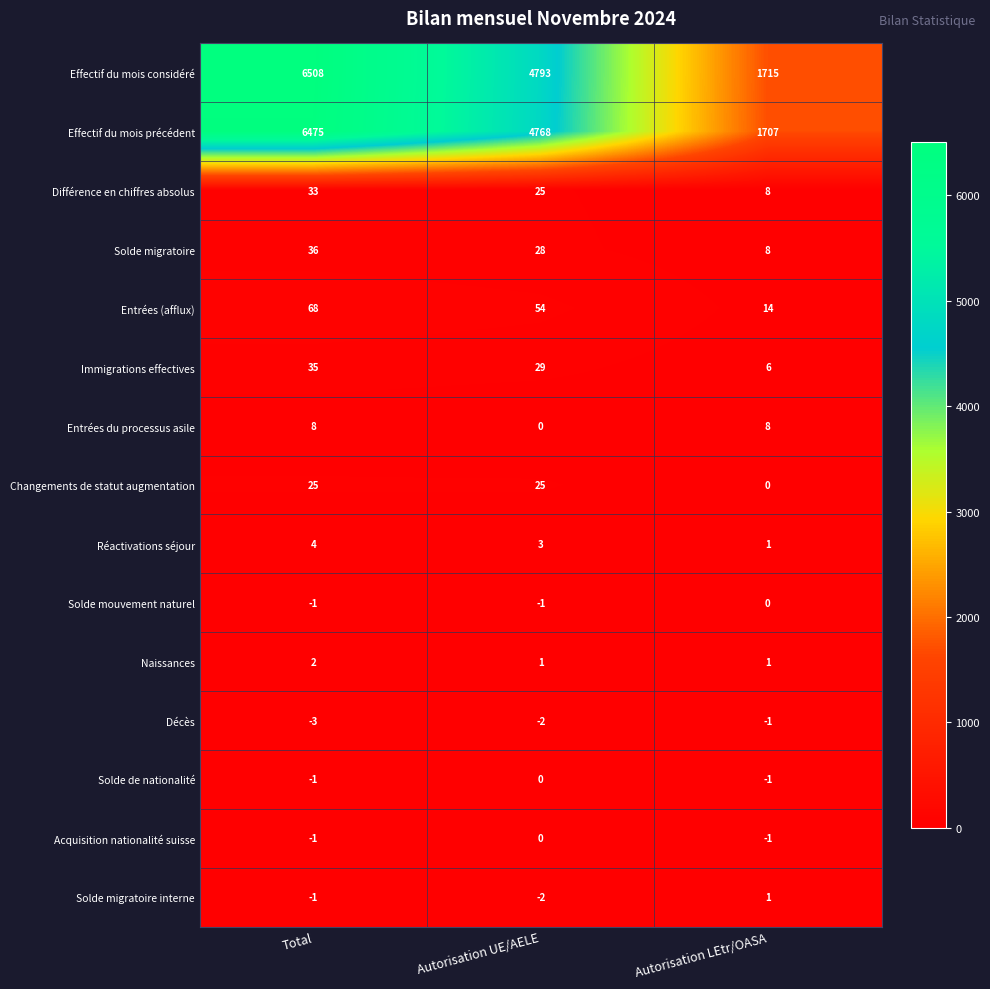

Between Total and Autorisation LEtr/OASA, which series saw the biggest shift?

Effectif du mois considéré